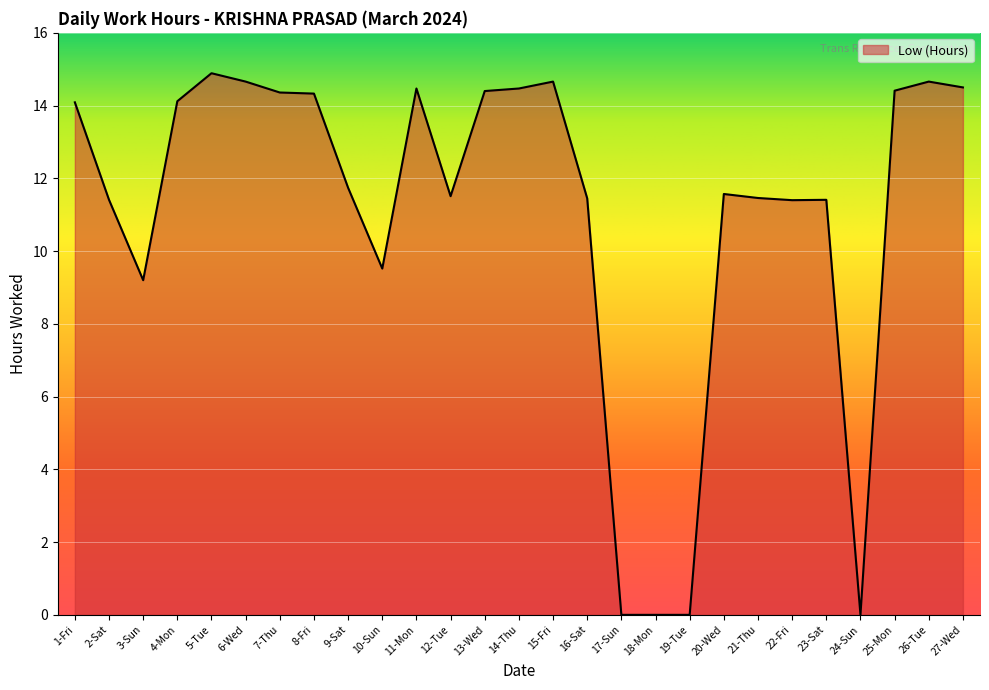

Read the value at 8-Fri.

14.3